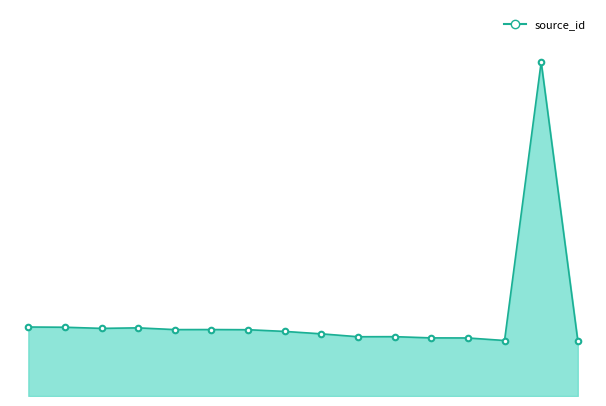

List the labels in order of value, smallest first.

0000003145, 0000003162, 0000003307, 0000003311, 0000003377, 0000003381, 0000003542, 0000003680, 0000003777, 0000003783, 0000003786, 0000003853, 0000003883, 0000003918, 0000003931, SOA19029